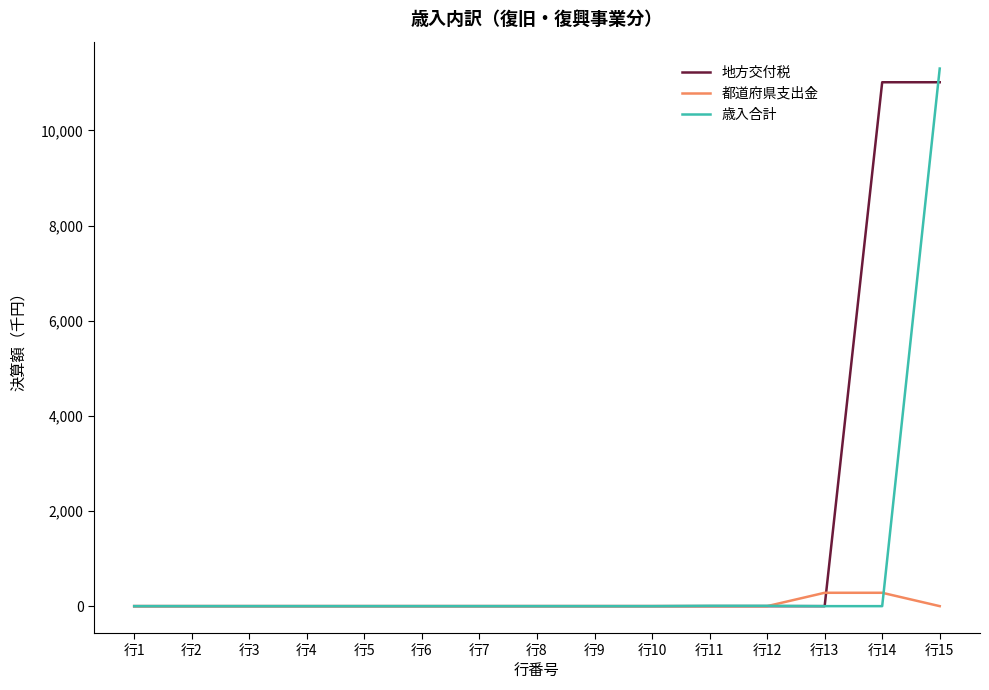

Which label corresponds to the largest value in the chart?

行15